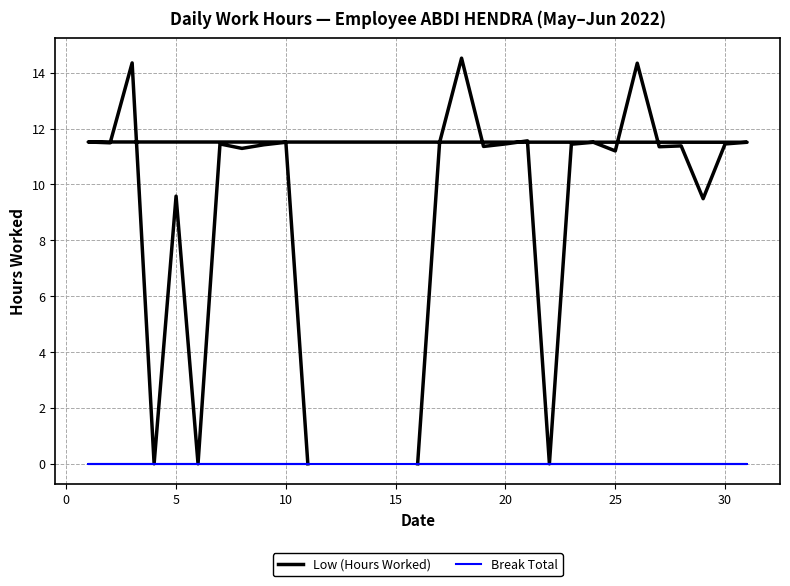

True or false: Low (Hours Worked) and Break Total cross at least once.

False